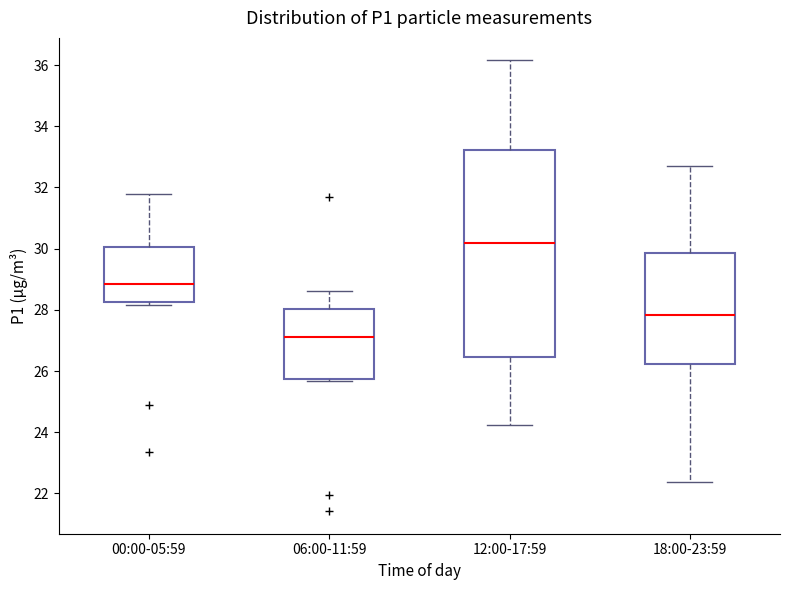

Where is the lower edge of the box for 06:00-11:59 on the y-axis? The values are not printed on the chart, so give them approximately, as read against the axis.

25.8